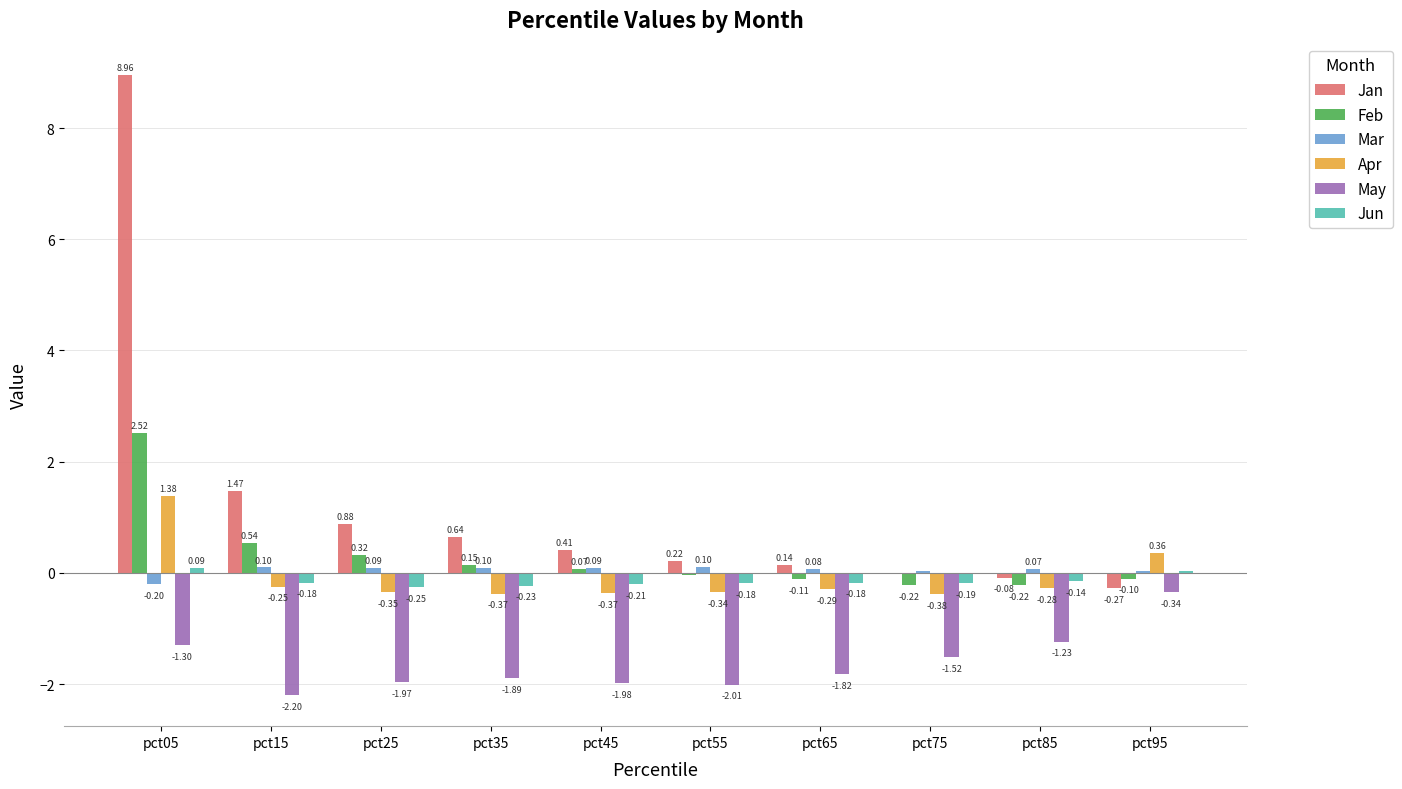

At which category is the sum across all series the highest?

pct05